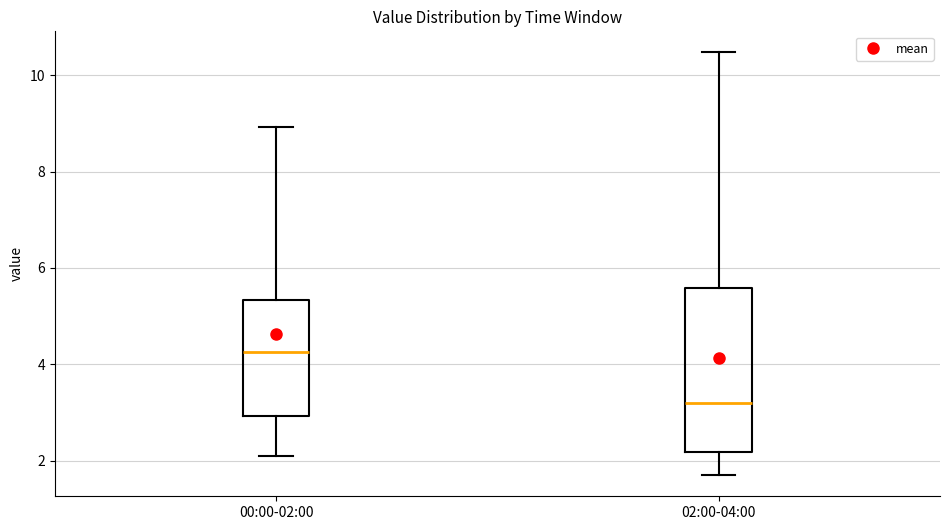

Which box is the tallest, from its lower edge to its upper edge?

02:00-04:00